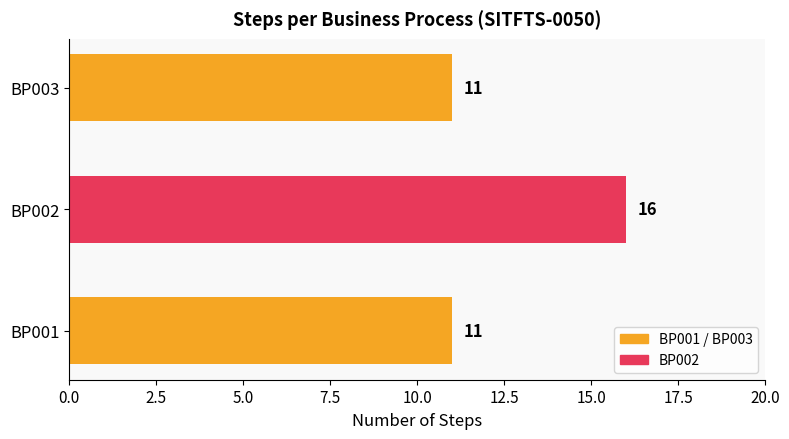

What is the greatest value displayed?

16